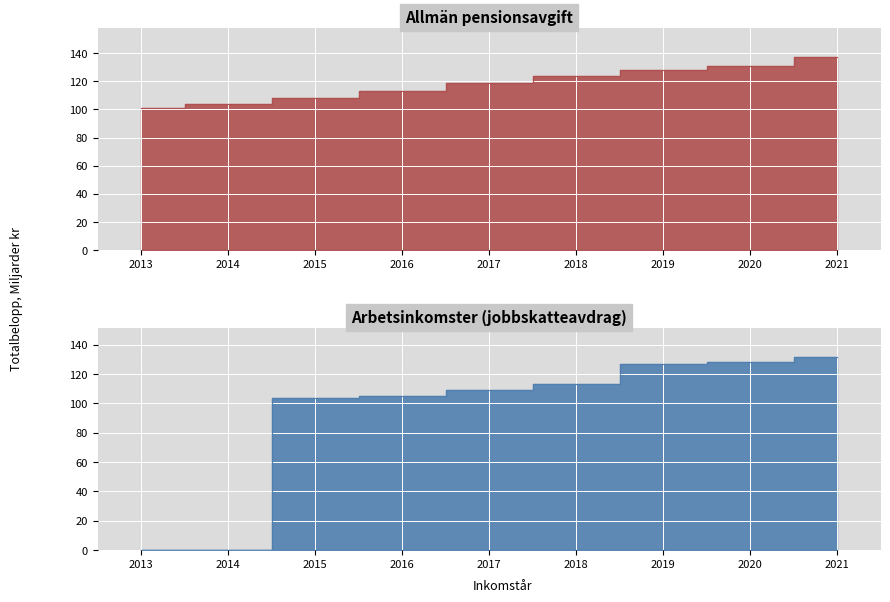

Reading right to left, list all the values displayed in this chart.

Skattereduktion för allmän pensionsavgift: 2021=137.3	2020=131.0	2019=128.1	2018=123.7	2017=118.7	2016=113.3	2015=108.4	2014=103.9	2013=100.9
Skattereduktion för arbetsinkomster: 2021=131.8	2020=128.2	2019=126.8	2018=113.2	2017=109.1	2016=105.1	2015=104.0	2014=0.2	2013=0.1